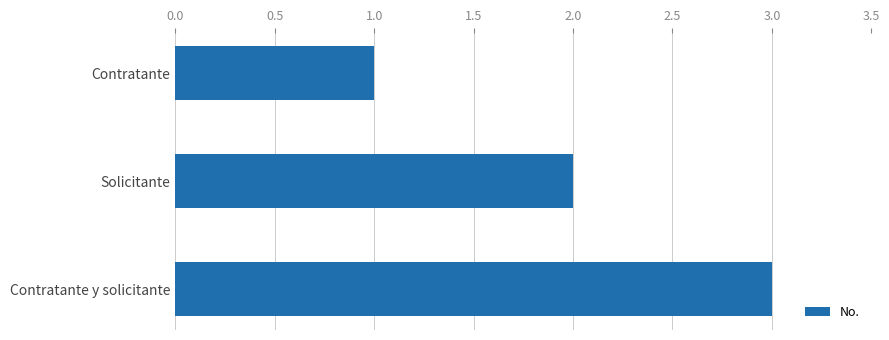

What is the label of the 3rd bar from the top?

Contratante y solicitante